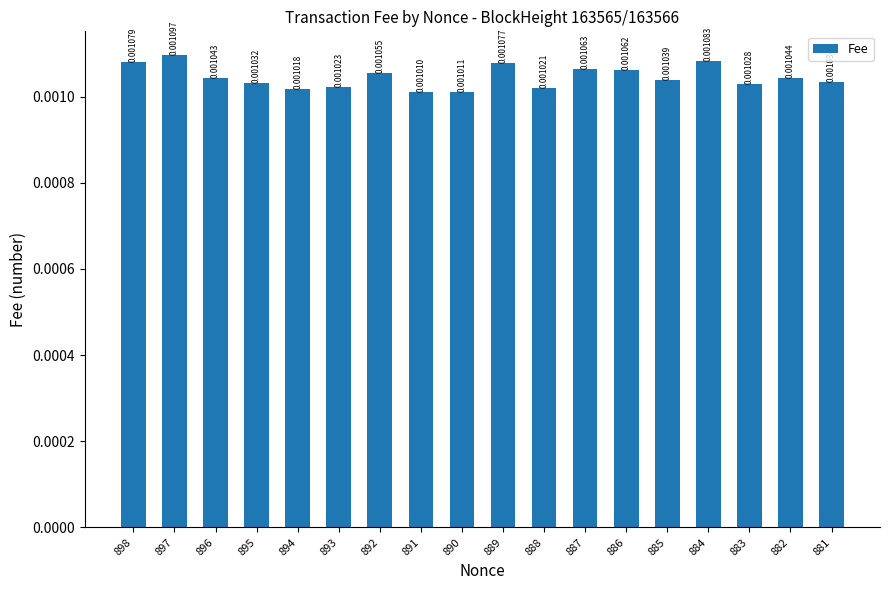

Which has a higher value, 892 or 891?

892